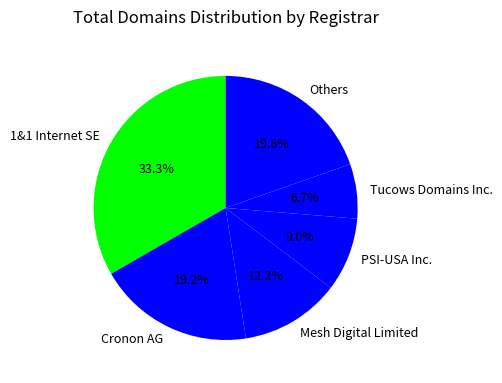

Between PSI-USA Inc. and Tucows Domains Inc., which is larger?

PSI-USA Inc.